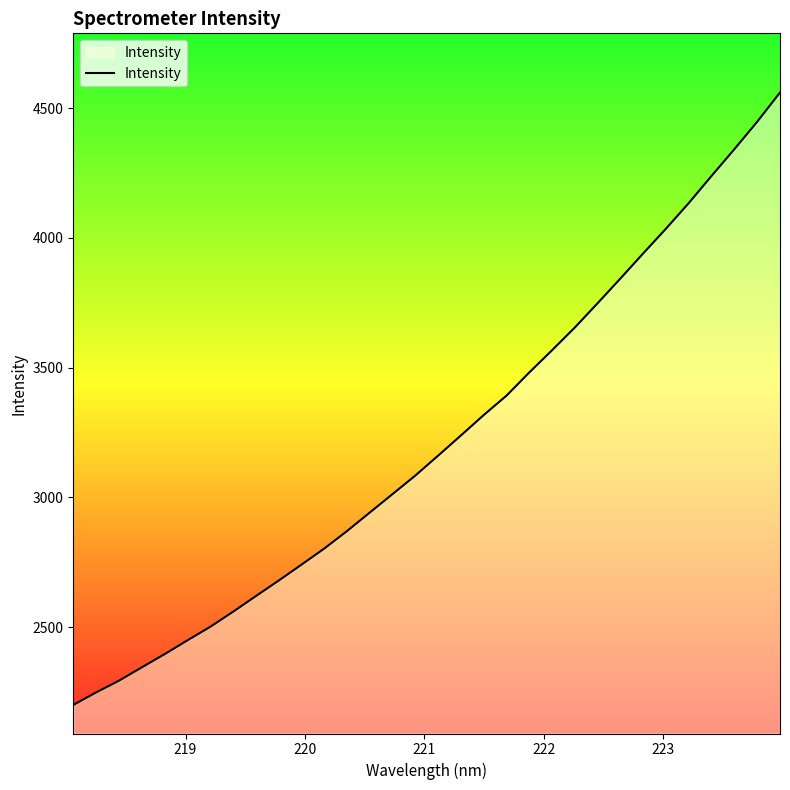

What is the maximum value shown in the chart?

4560.4